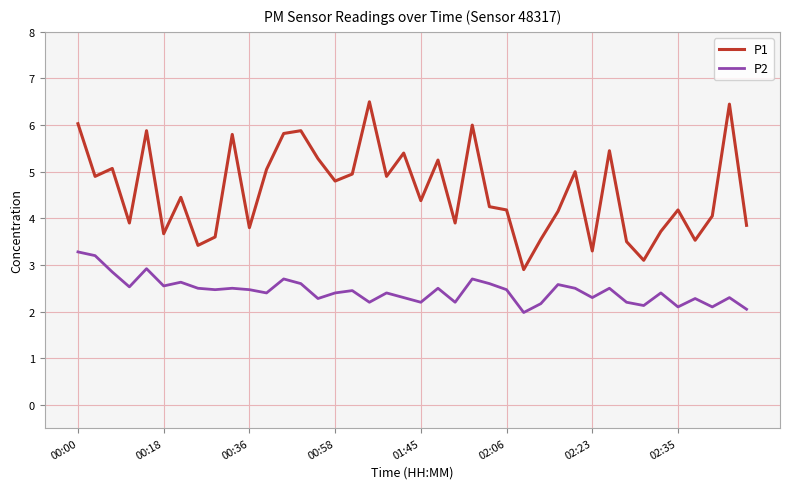

What is the smallest value displayed?

2.0